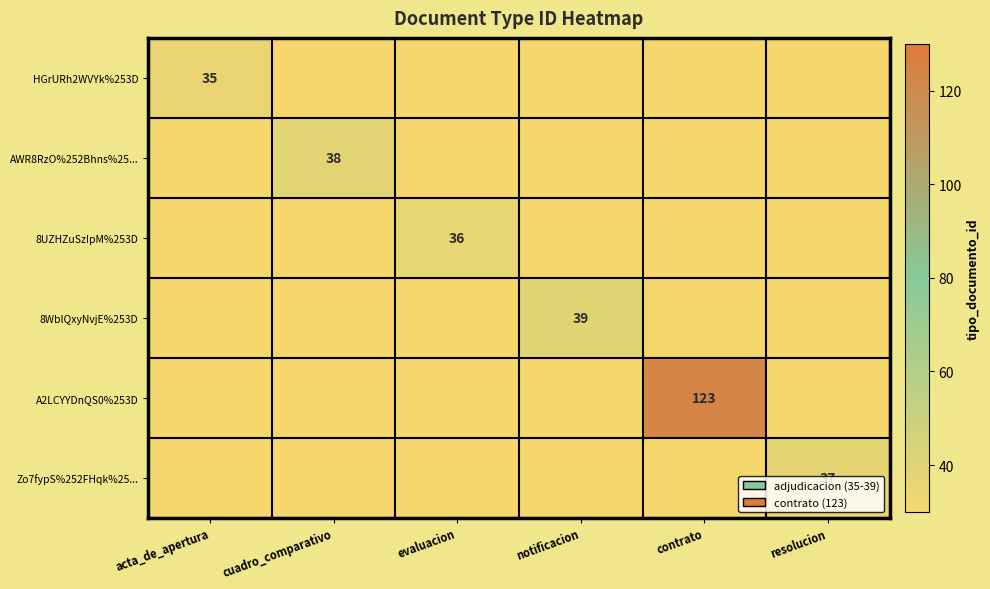

At which category is the sum across all series the highest?

contrato